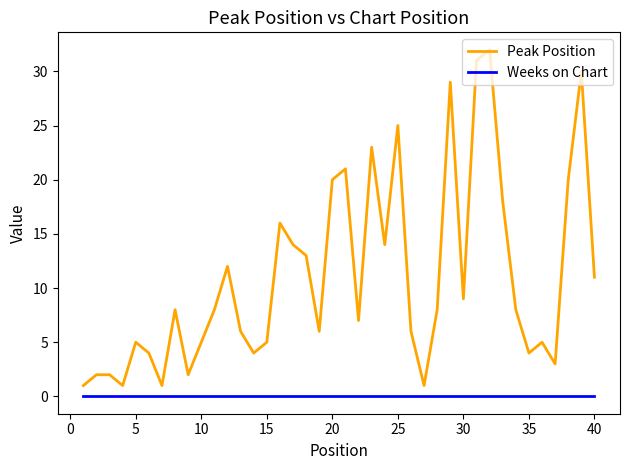

How many series are shown in this chart?

2